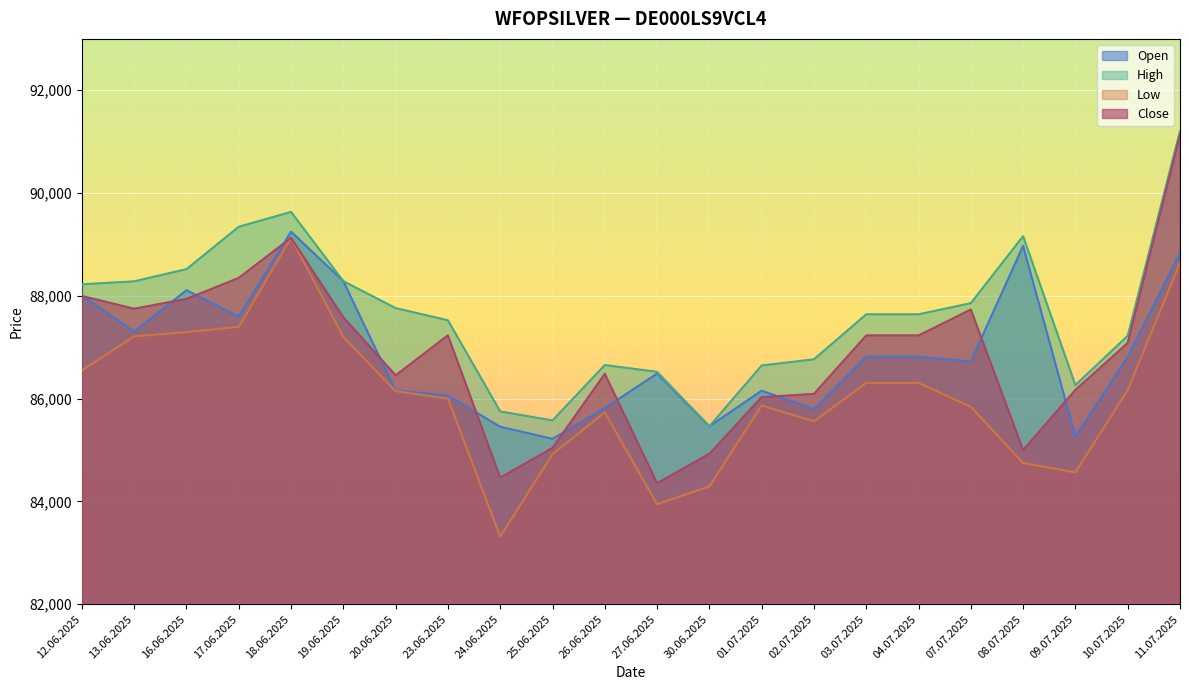

What is the label of the 2nd point from the right?

10.07.2025